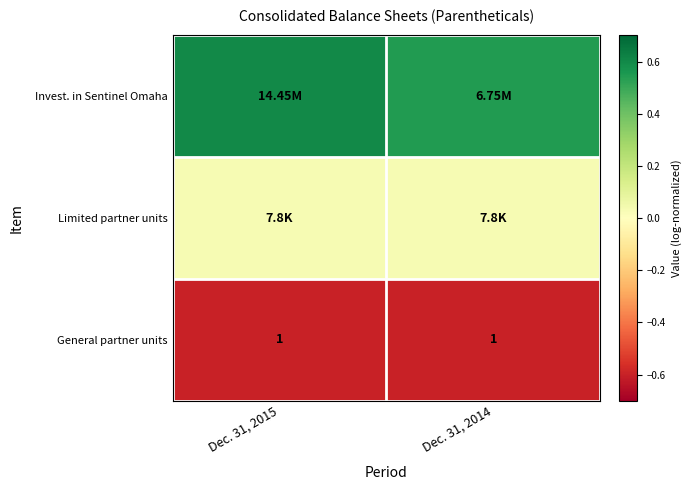

Rank the series by their average value, from highest to lowest.

Invest. in Sentinel Omaha, Limited partner units, General partner units